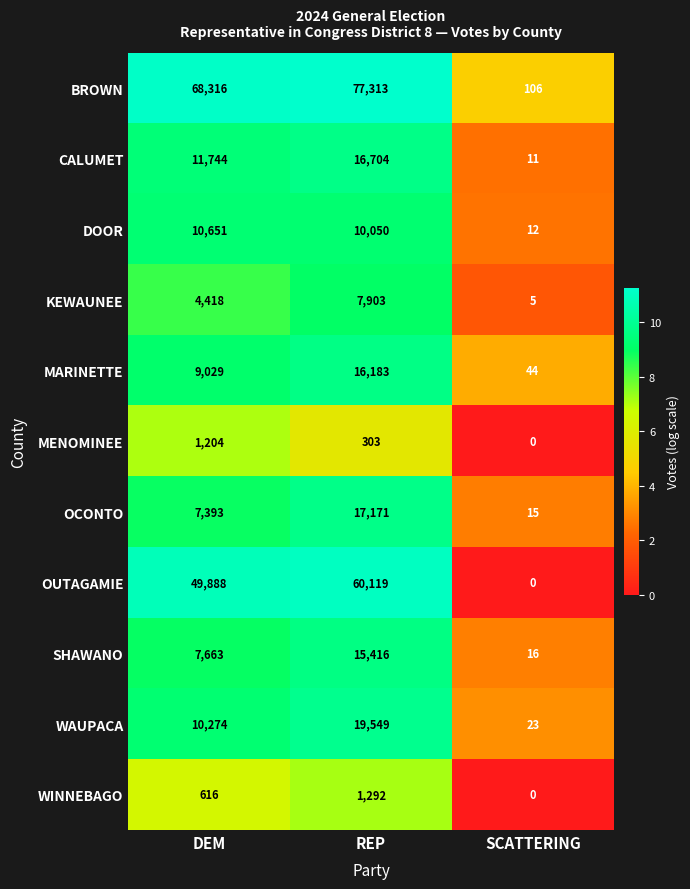

Which category has the highest value across all series?

REP